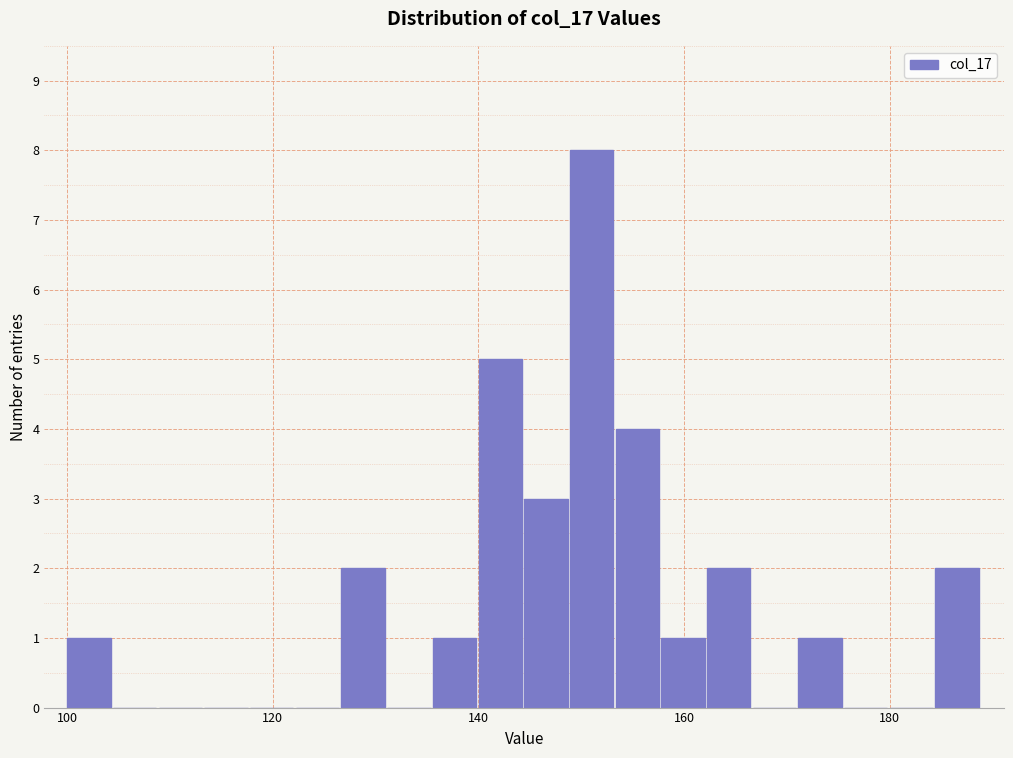

Read against the x-axis, roughly where is the centre of the tallest bar?

152